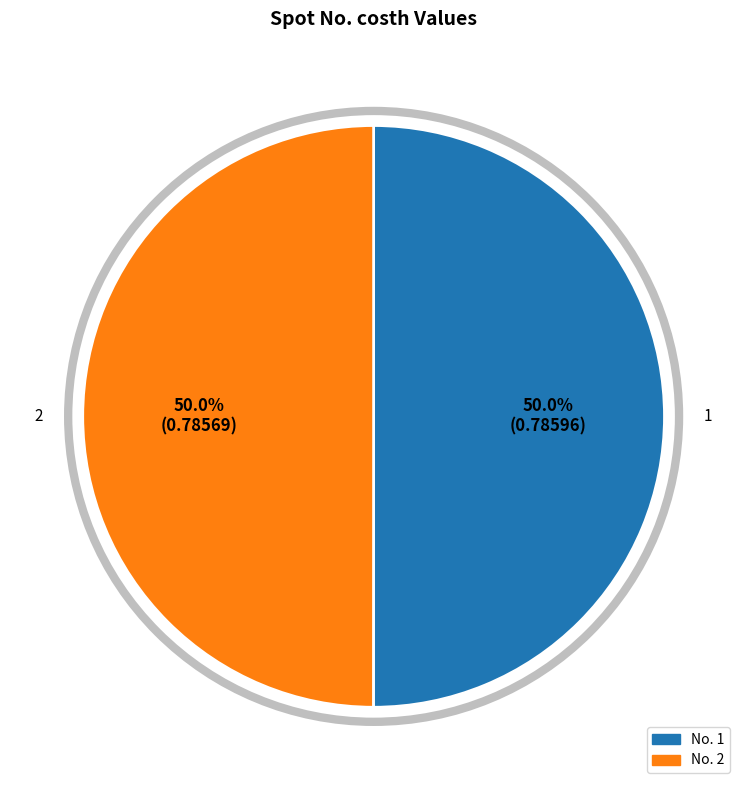

What percentage is NOT represented by No. 1?

50.0%